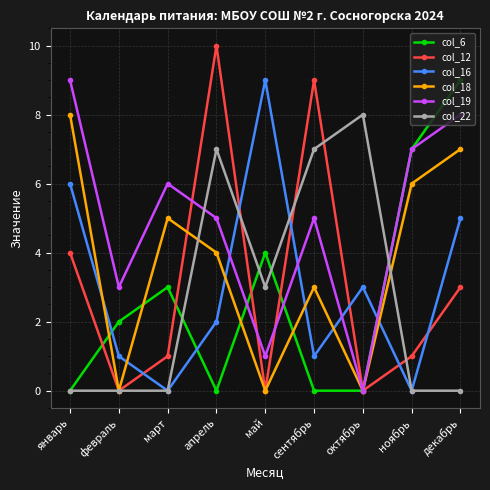

How many lines are shown in the chart?

6